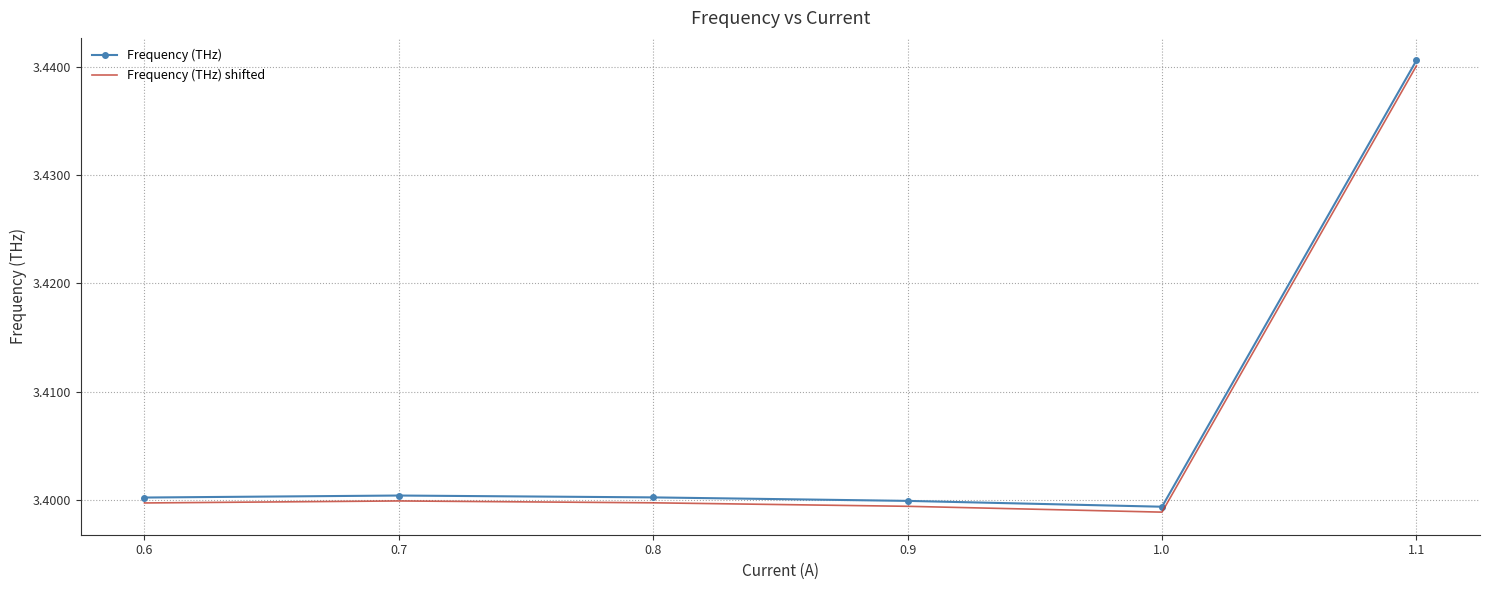

At which label does Frequency (THz) reach its minimum?

1.0